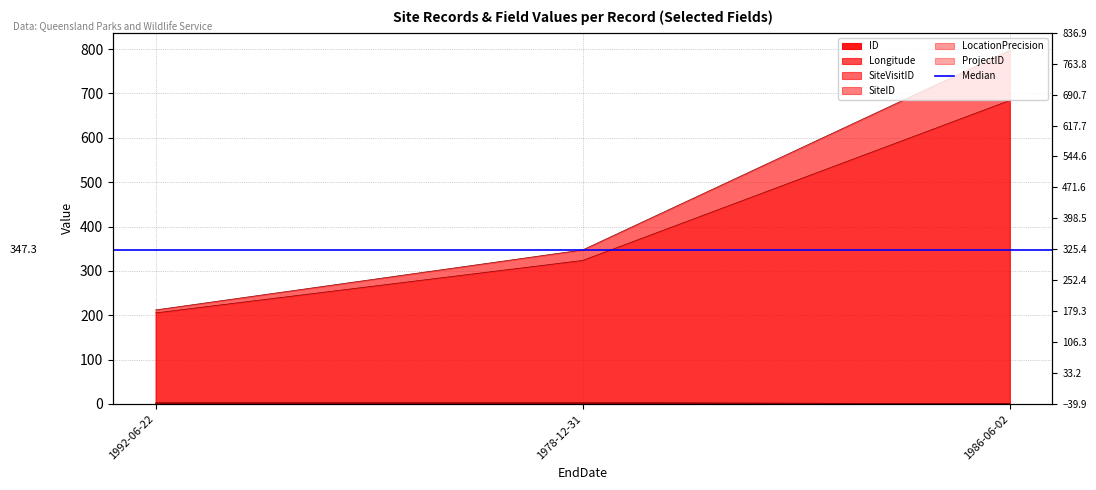

True or false: Longitude has a value of 0.1 at 1986-06-02.

False